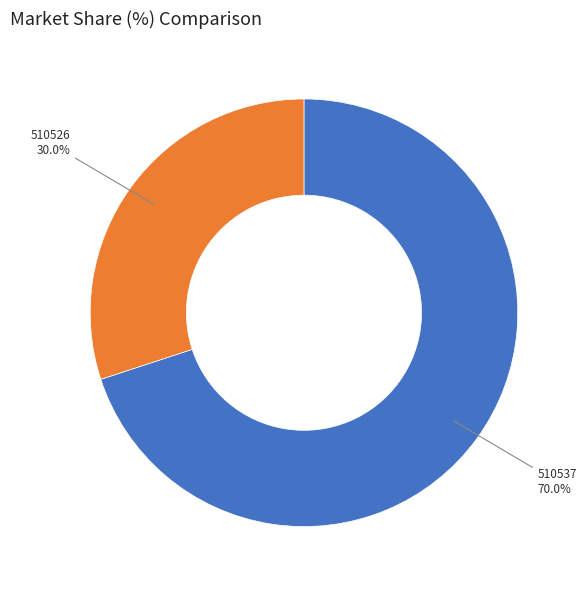

To the nearest percent, what portion does 510537 represent?

70%